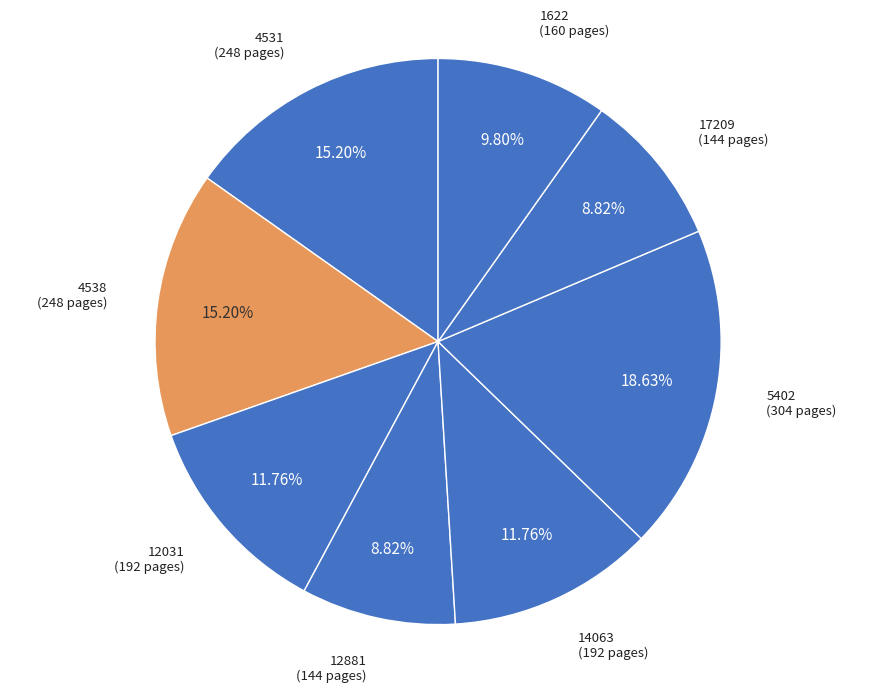

How many segments does this pie chart have?

8